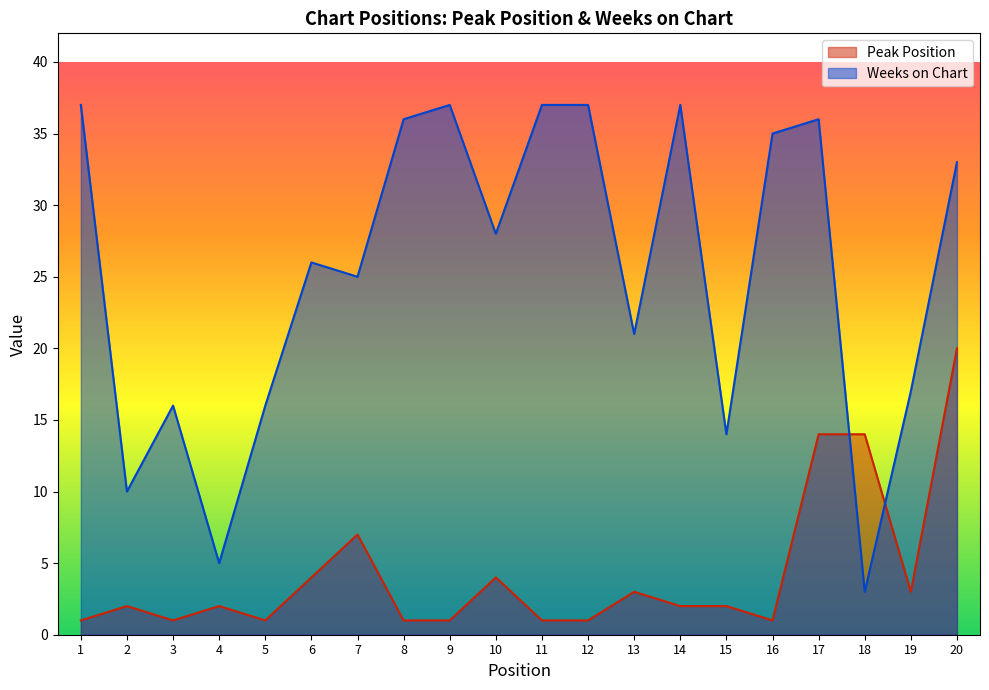

Rank the series by their maximum value, from lowest to highest.

Peak Position, Weeks on Chart